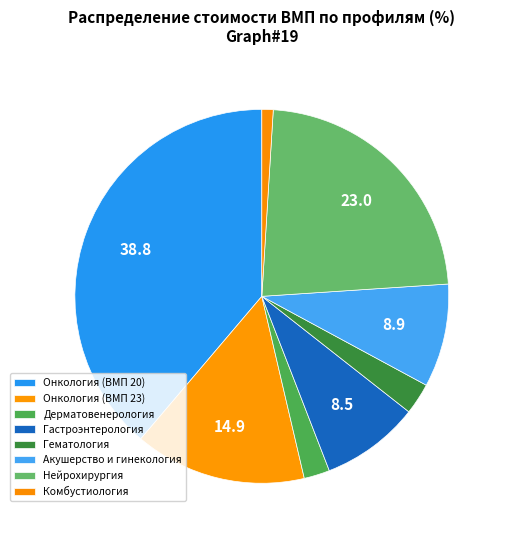

Which slice is the smallest?

Комбустиология